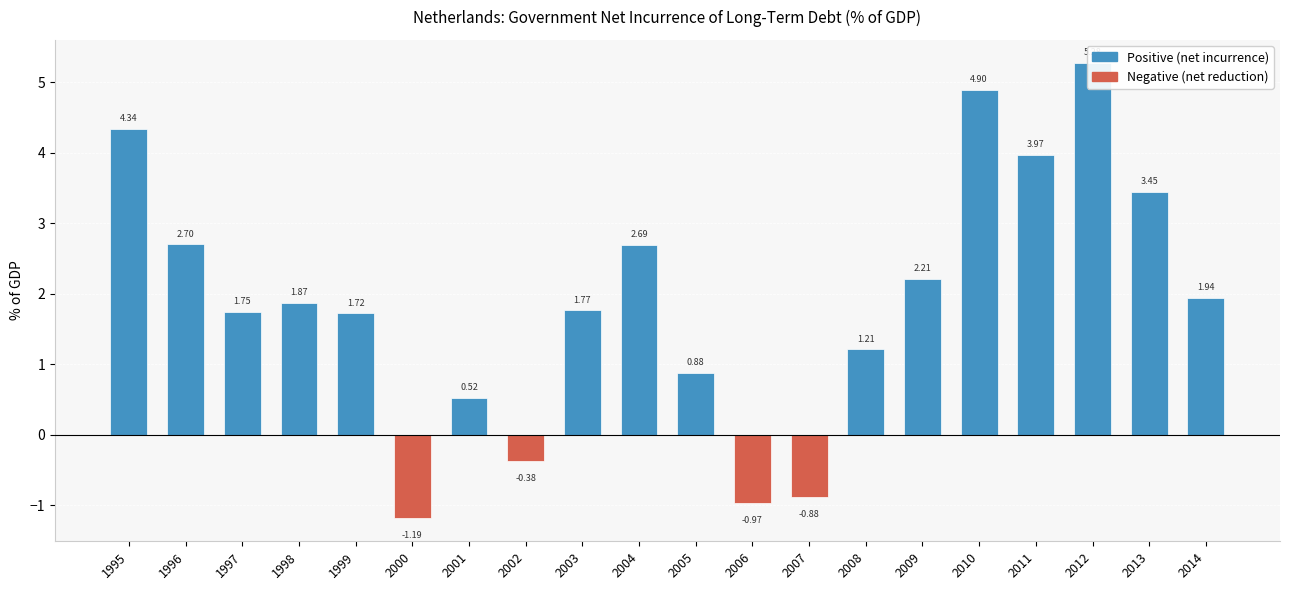

Between 2011 and 2010, which is larger?

2010